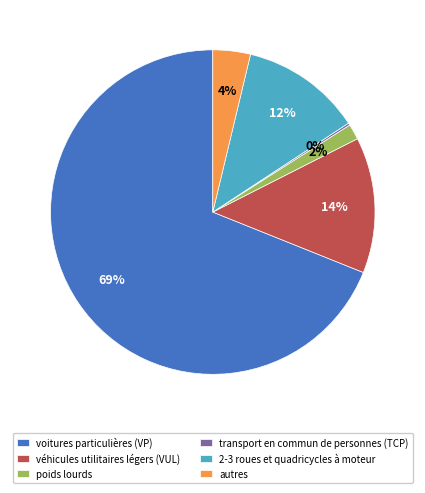

Which category accounts for the majority?

voitures particulières (VP)